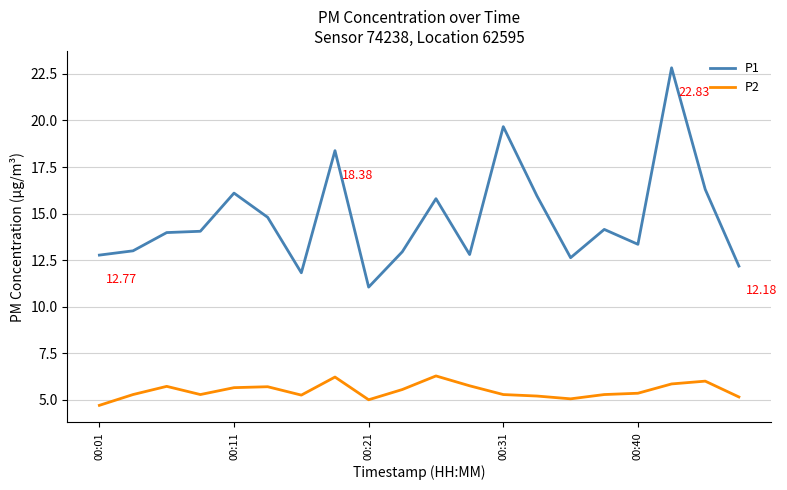

True or false: P2 and P1 cross at least once.

False